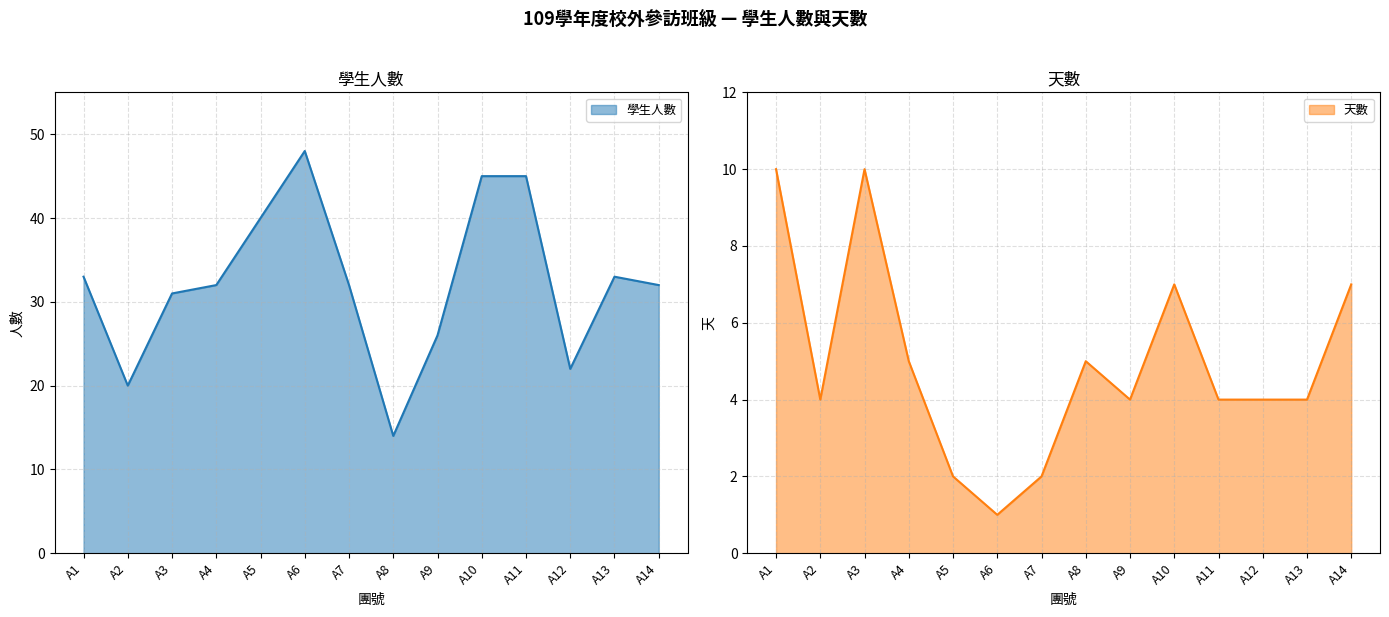

What is the value of the 天數 point at the 8th from the left?

5